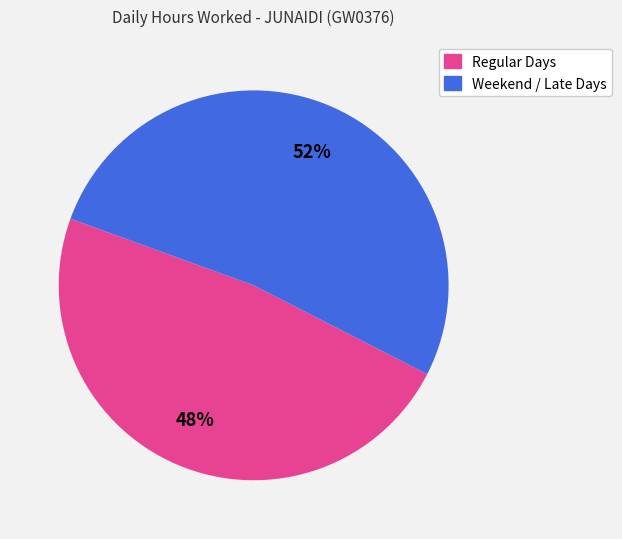

Is there a majority slice in this chart?

Yes